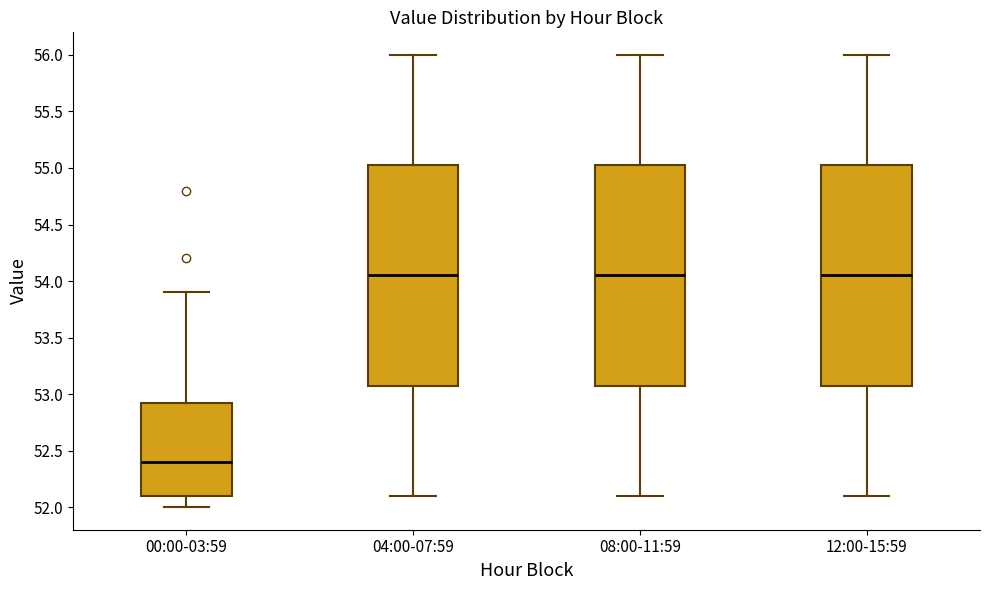

Reading left to right, read every box against the y-axis: the position of its median line, the range the box covers, and the ends of its whiskers. The values are not printed on the chart, so give them approximately, as read against the axis.

00:00-03:59: median 52.40, box 52.10 to 52.95, whiskers 52.00 to 53.90
04:00-07:59: median 54.05, box 53.10 to 55.05, whiskers 52.10 to 56.00
08:00-11:59: median 54.05, box 53.10 to 55.05, whiskers 52.10 to 56.00
12:00-15:59: median 54.05, box 53.10 to 55.05, whiskers 52.10 to 56.00